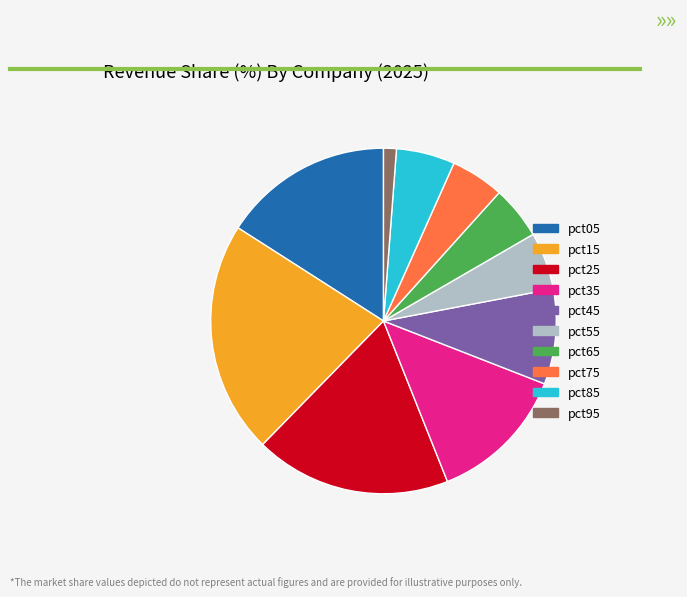

Combined, do pct55 and pct75 account for over 50%?

No